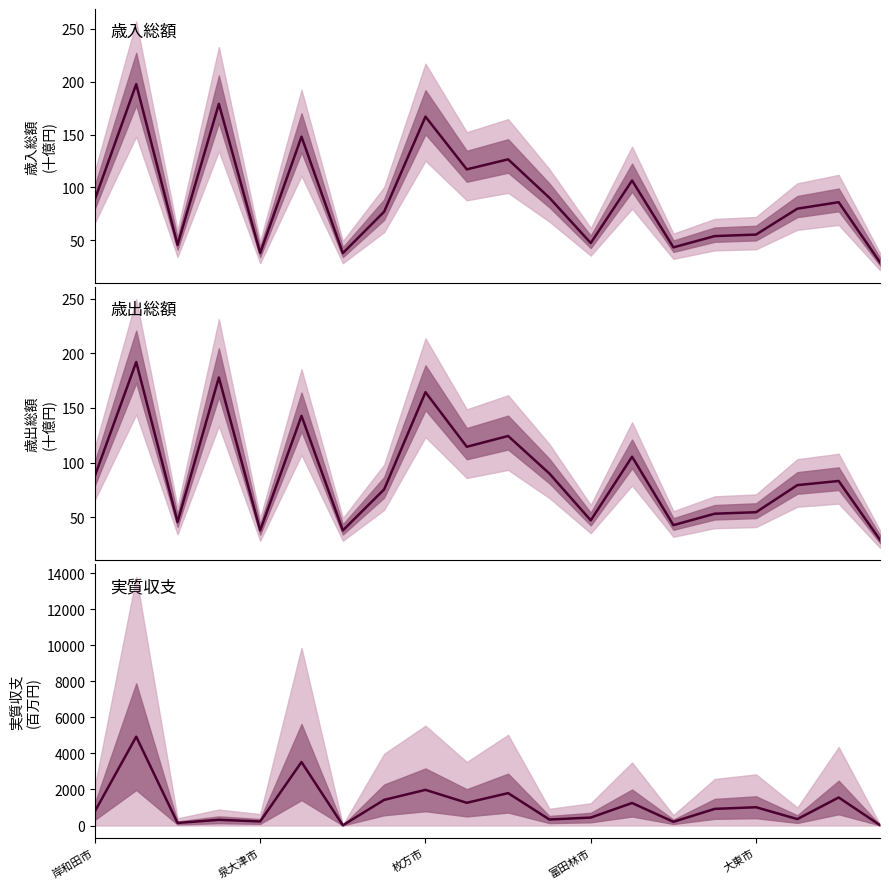

What is the sum of the 実質収支 values at 17 and 12?

795.8